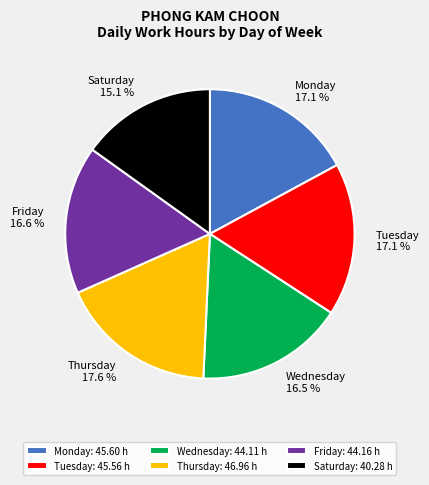

Is Saturday the majority of the pie?

No